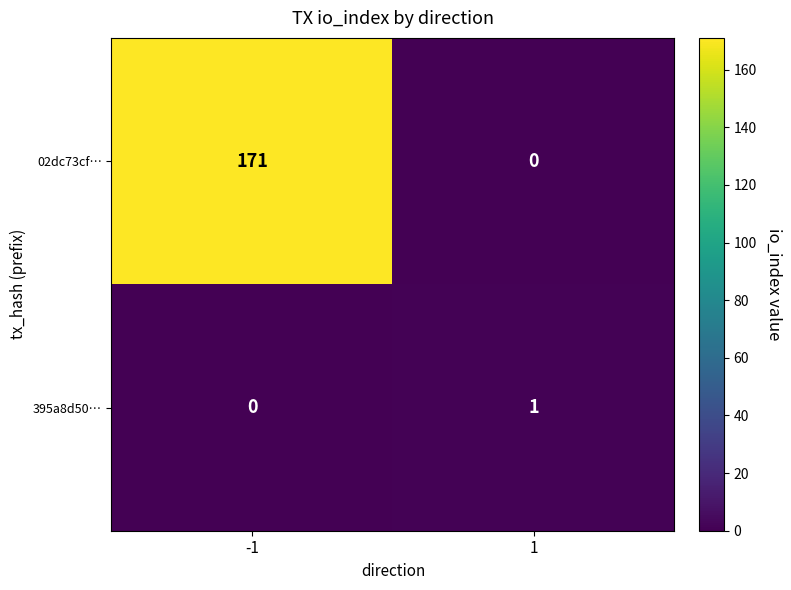

List the series in order of their overall mean, lowest first.

395a8d50…, 02dc73cf…